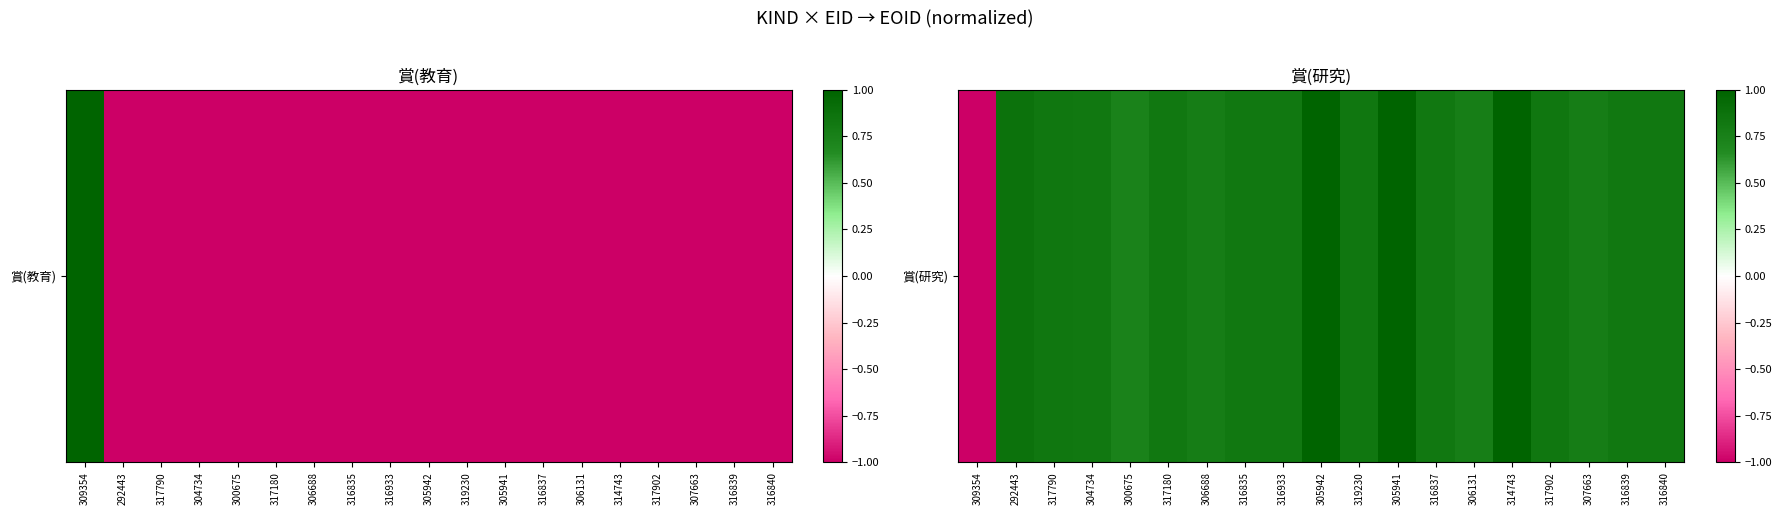

At which category does the chart reach its minimum across all series?

309354